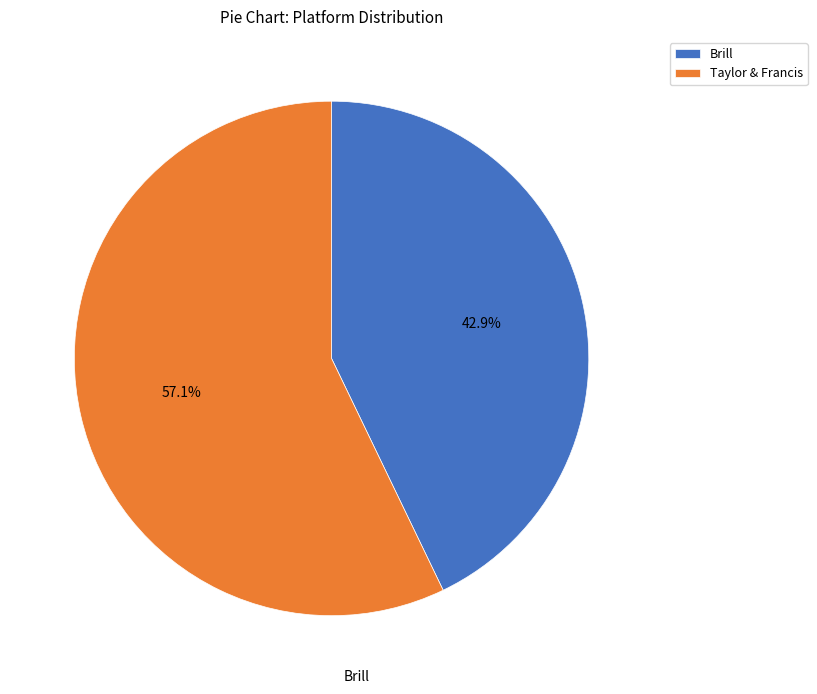

True or false: Taylor & Francis accounts for 57% of the total.

True